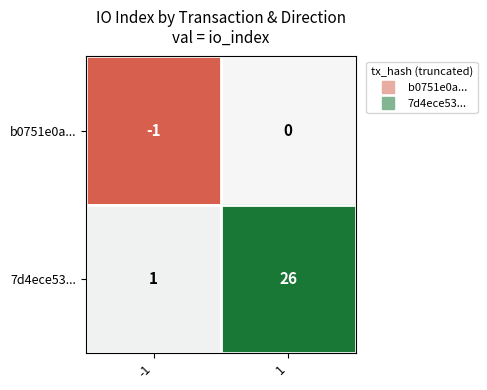

Reading left to right, extract all data points from this chart.

b0751e0a...: -1	0
7d4ece53...: 1	26